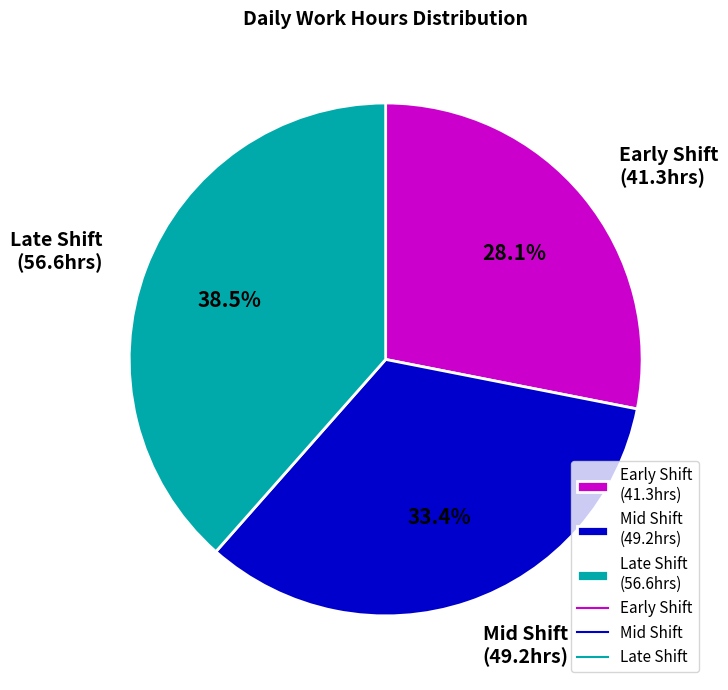

Combined, do Late Shift (56.6hrs) and Mid Shift (49.2hrs) account for over 50%?

Yes